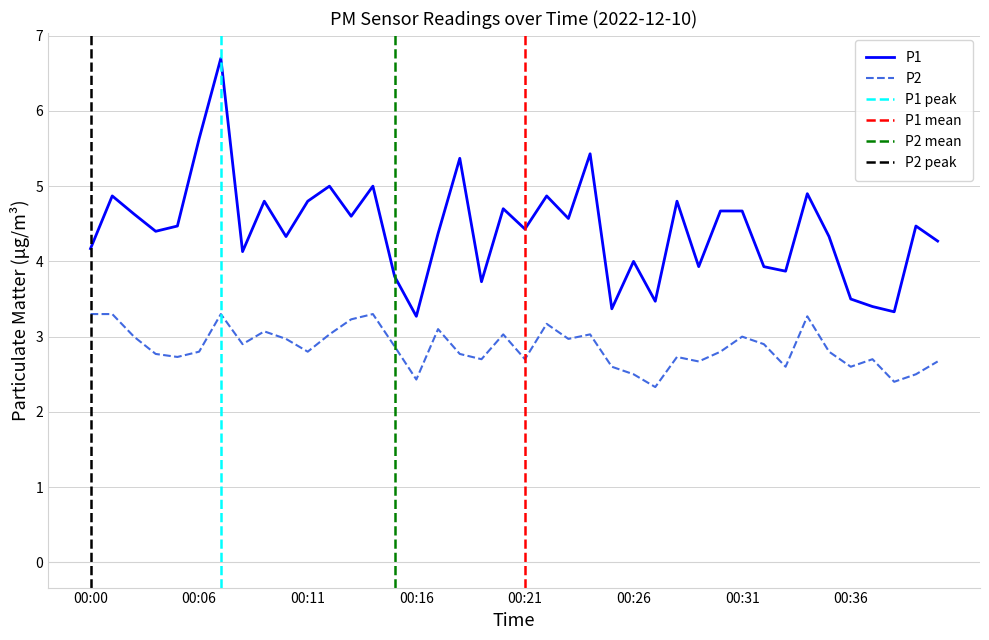

At how many categories does at least one series exceed 3?

40